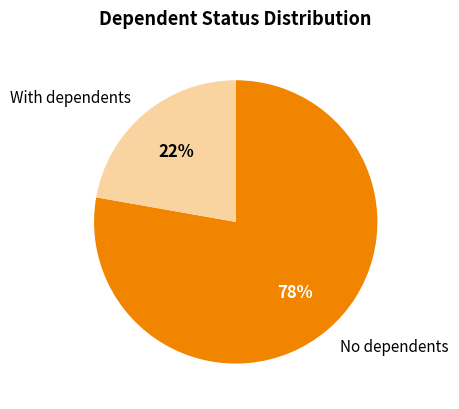

Is there a majority slice in this chart?

Yes